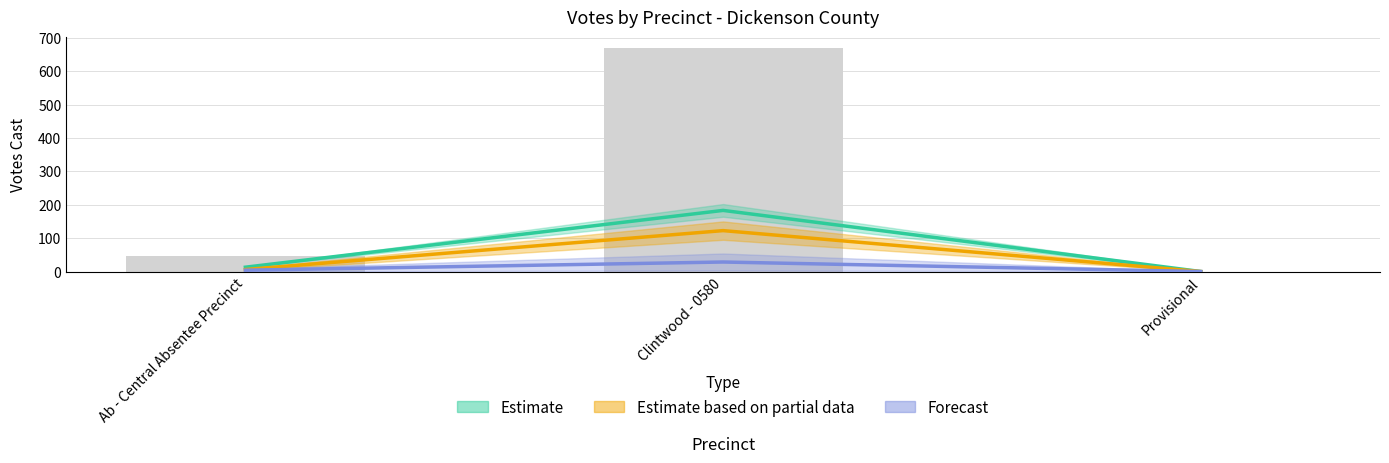

Reading left to right, list all the values displayed in this chart.

Estimate: Ab - Central Absentee Precinct=13.0	Clintwood - 0580=183.0	Provisional=0.0
Estimate based on partial data: Ab - Central Absentee Precinct=6.0	Clintwood - 0580=122.5	Provisional=0.0
Forecast: Ab - Central Absentee Precinct=4.0	Clintwood - 0580=28.5	Provisional=0.0
Total Votes Cast: Ab - Central Absentee Precinct=46.0	Clintwood - 0580=668.0	Provisional=0.0